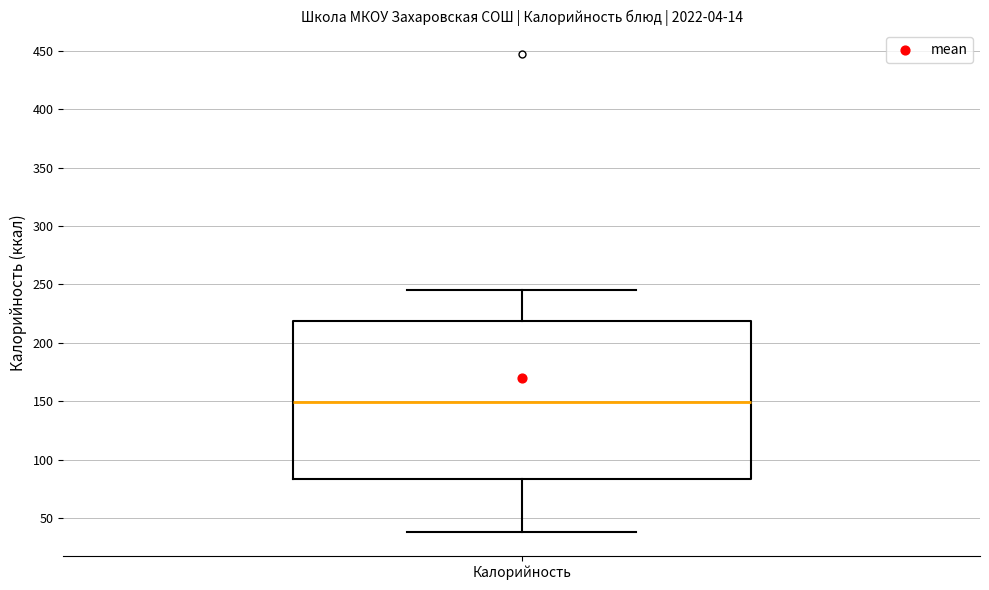

Read this box plot against the y-axis: the position of the median line, the range covered by the box, and the ends of both whiskers. The values are not printed on the chart, so give them approximately, as read against the axis.

median 150, box 85 to 220, whiskers 40 to 245